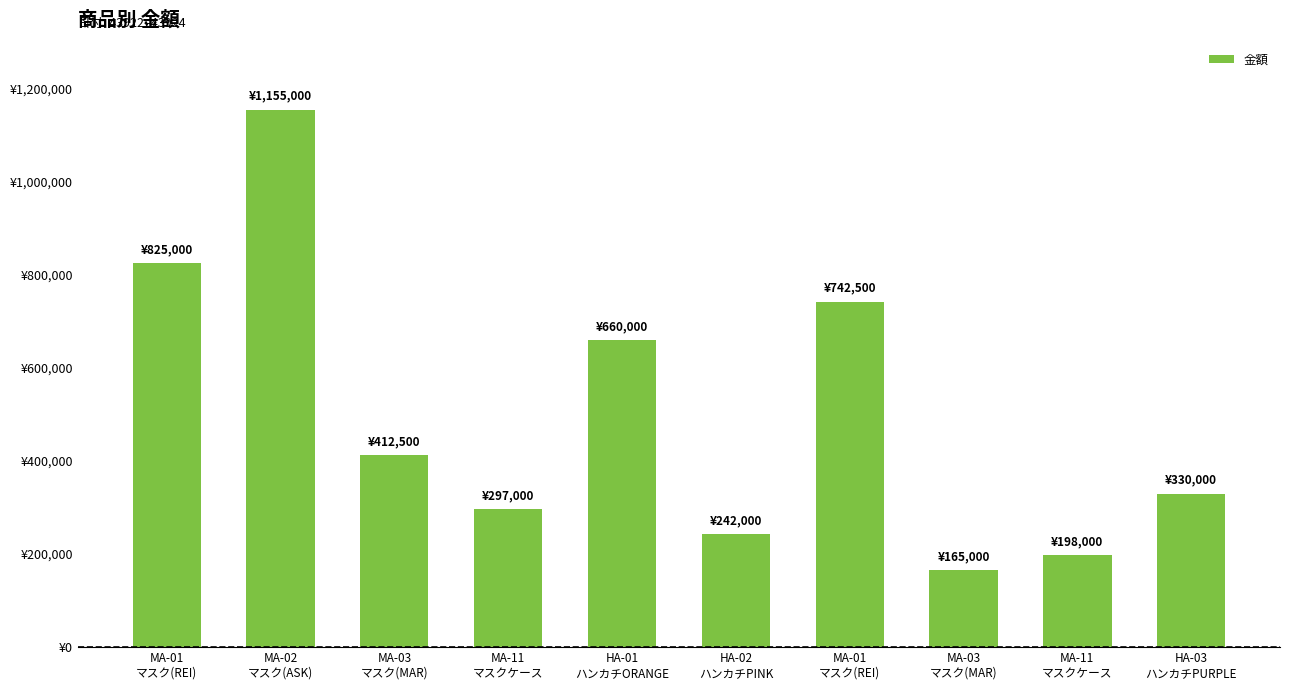

Does the chart contain any negative values?

No